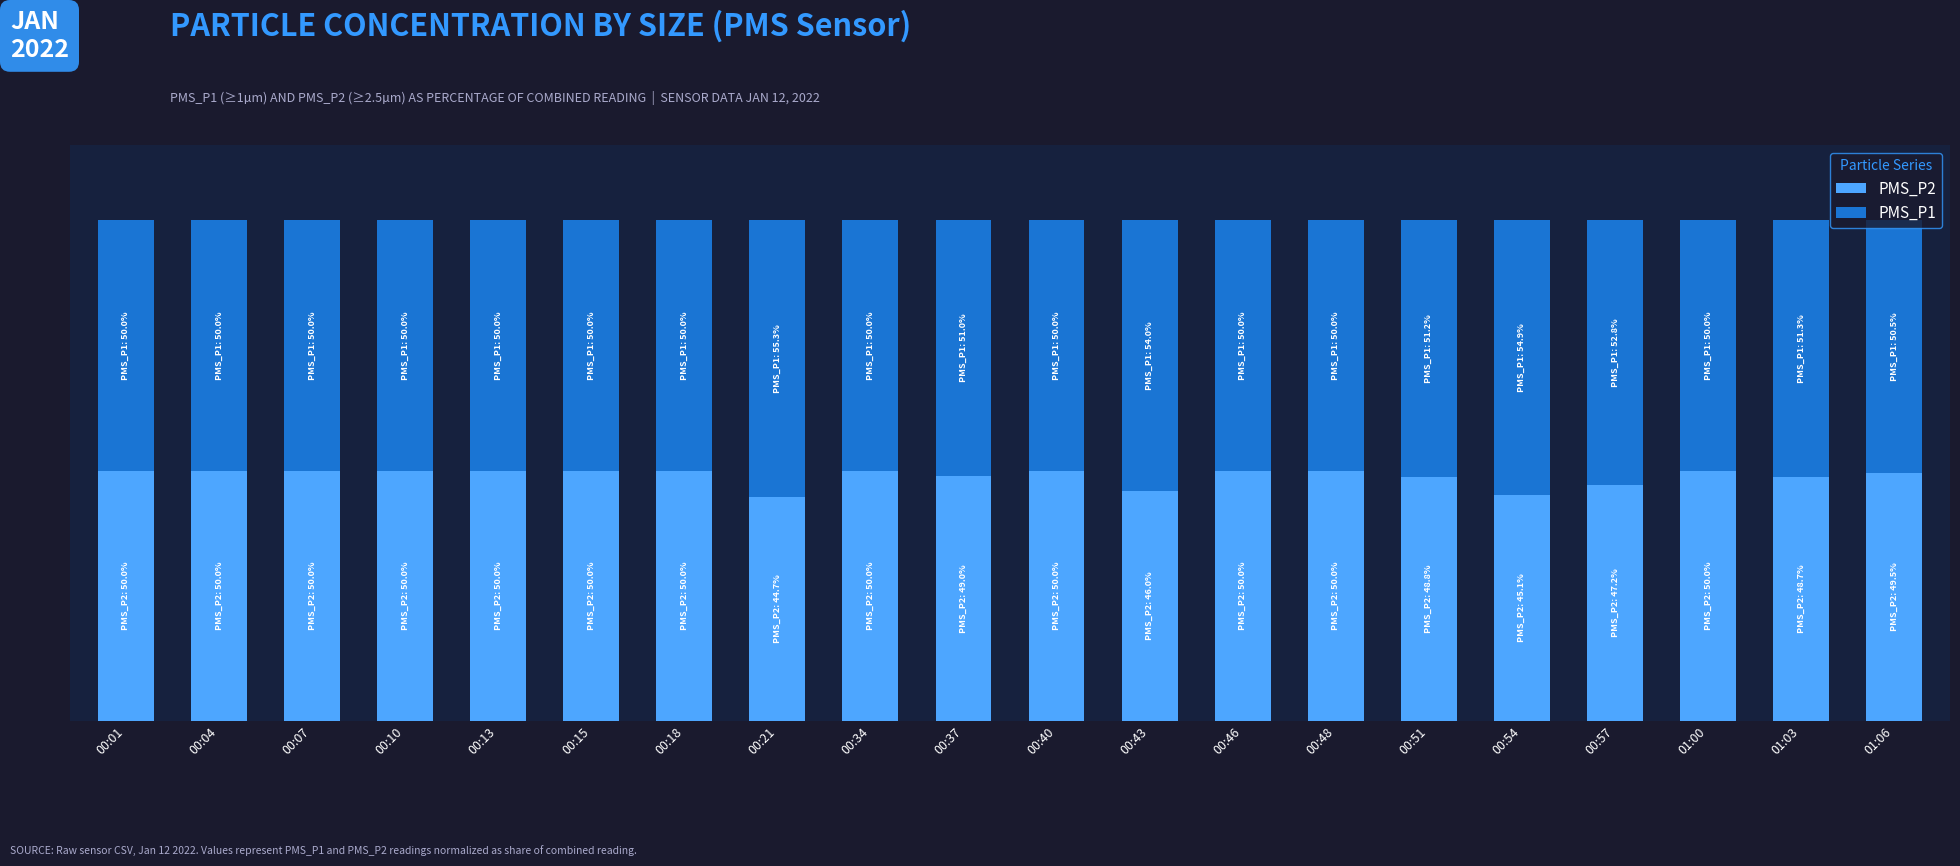

Does the chart contain any negative values?

No